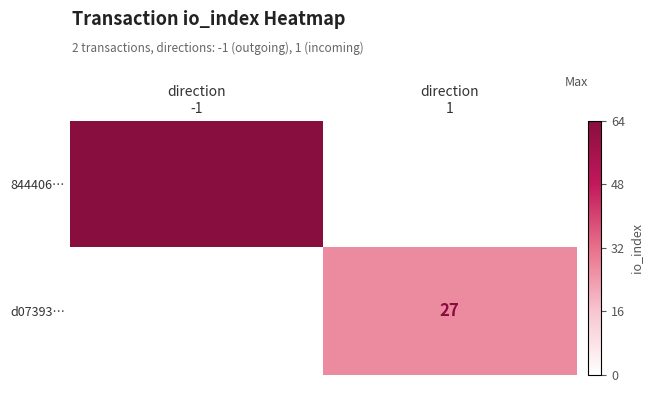

Which series has the largest range (max minus min)?

844406…